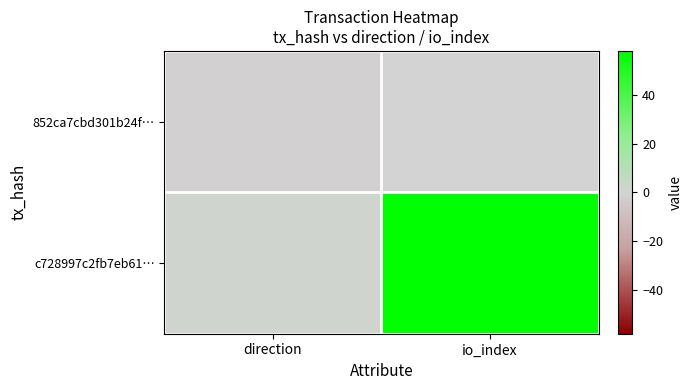

Between direction and io_index, which is larger?

io_index